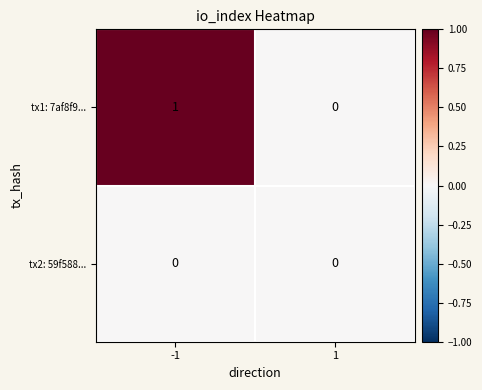

How many values in tx1: 7af8f9... are above zero?

1